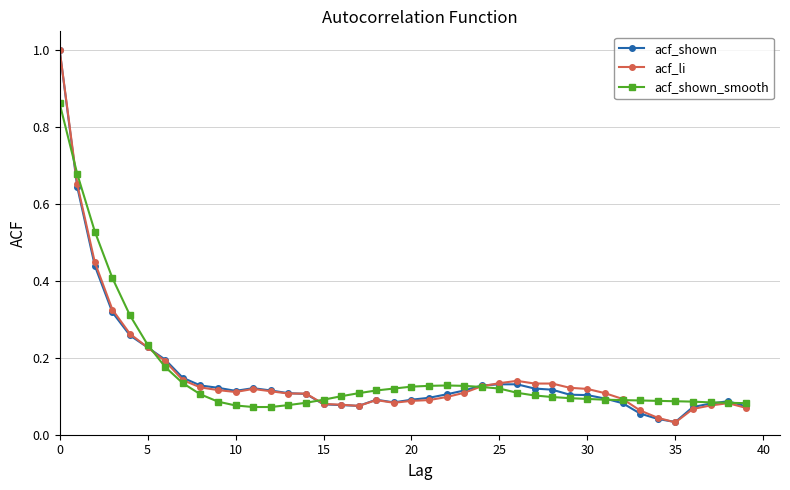

What is the highest value of the acf_li series?

1.0